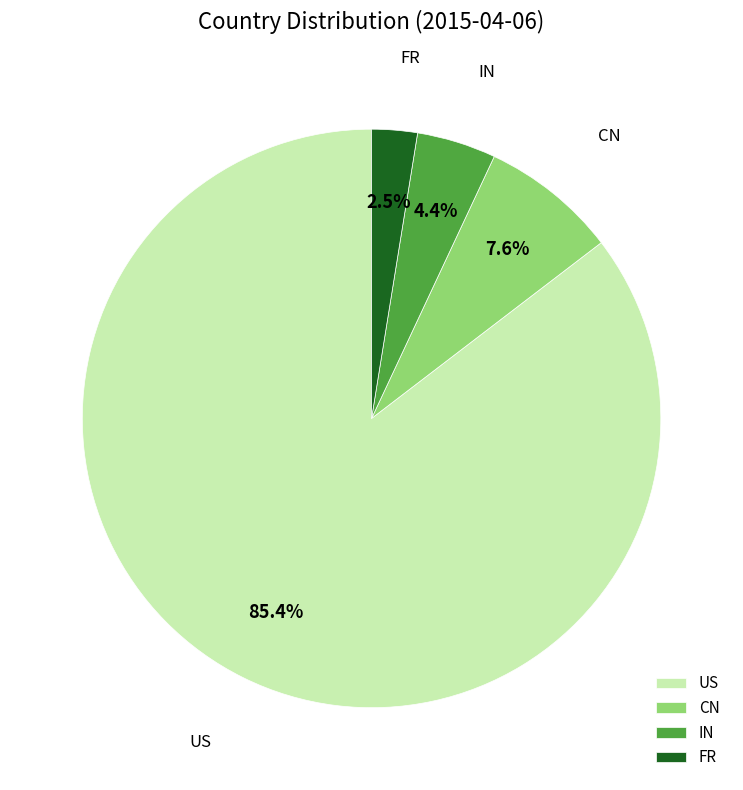

To the nearest percent, what is the combined percentage of FR and CN?

10%